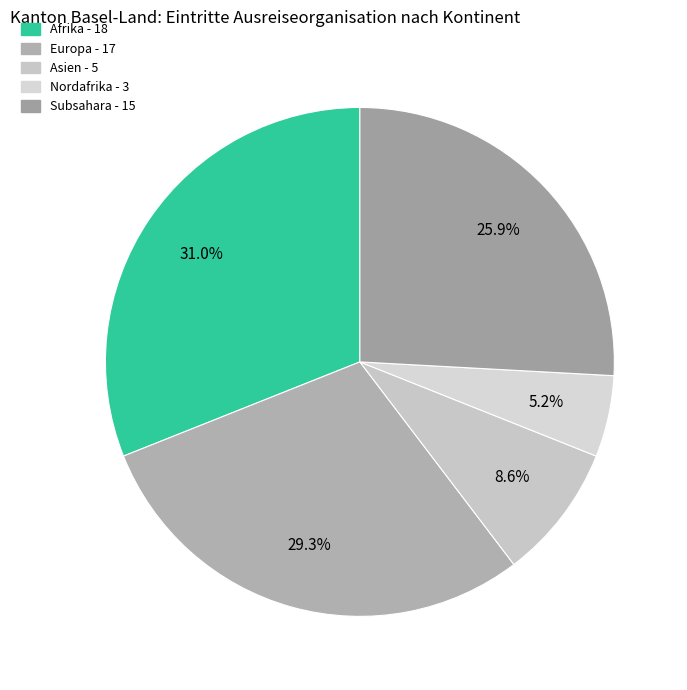

How many slices are in this pie chart?

5